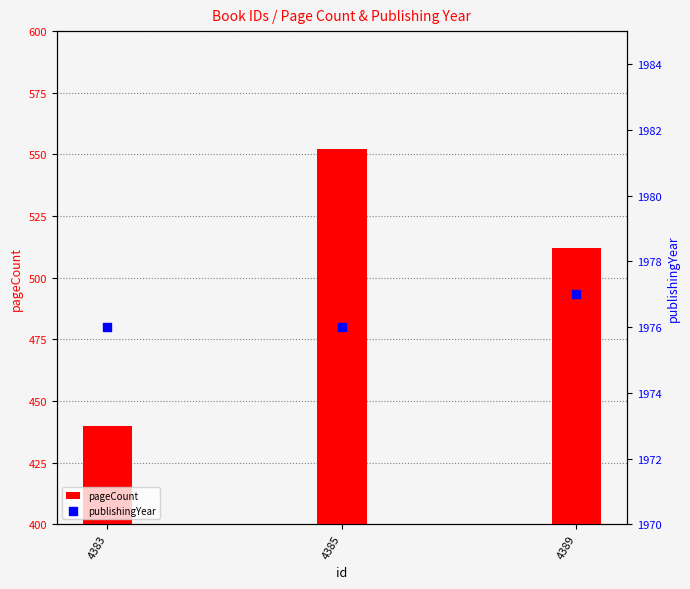

Which series has the largest total across all categories?

publishingYear